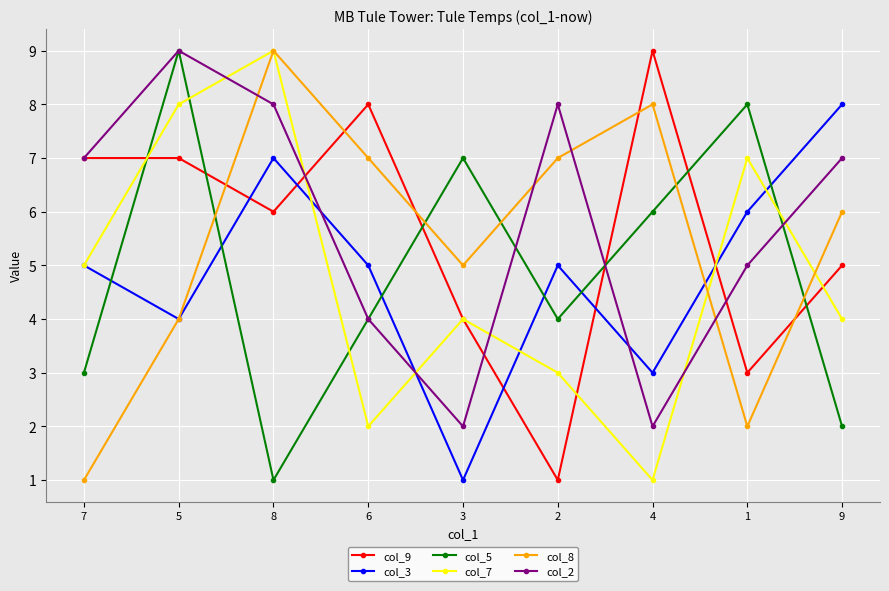

How many lines are shown in the chart?

6